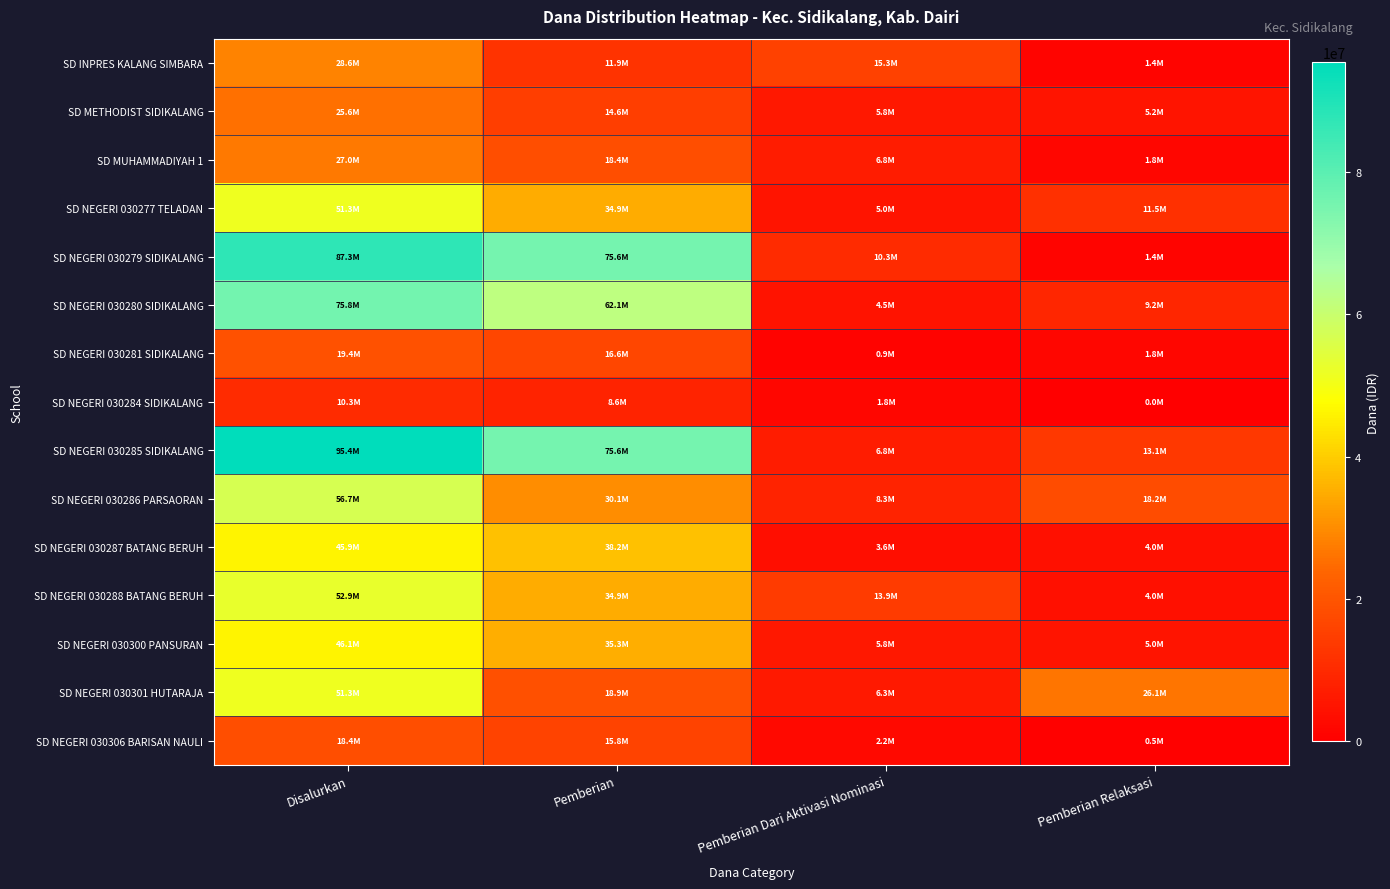

Which has a higher value, Pemberian or Pemberian Relaksasi?

Pemberian